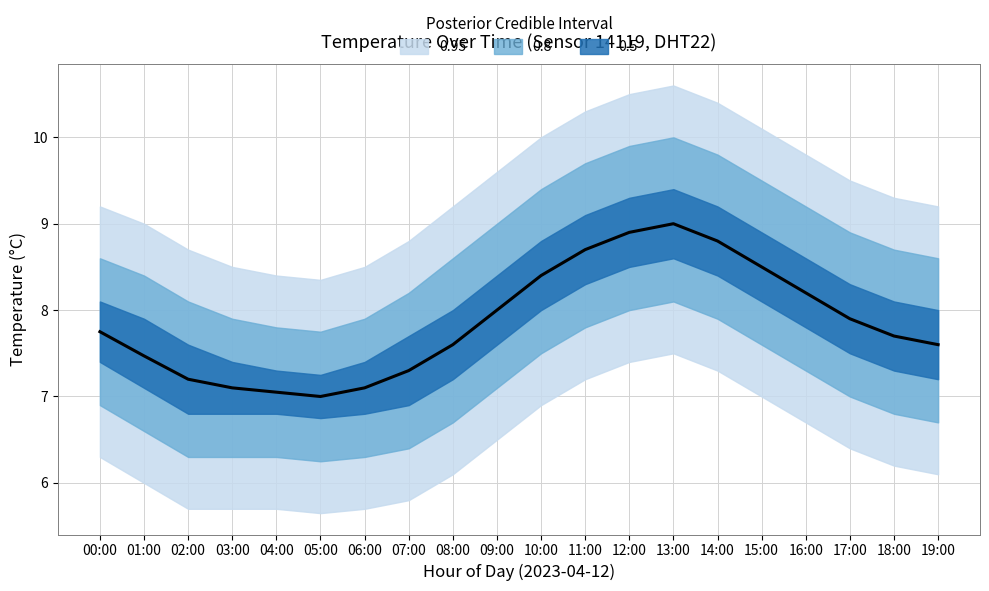

The chart shows a value of 13.2 at 10:00. True or false?

False